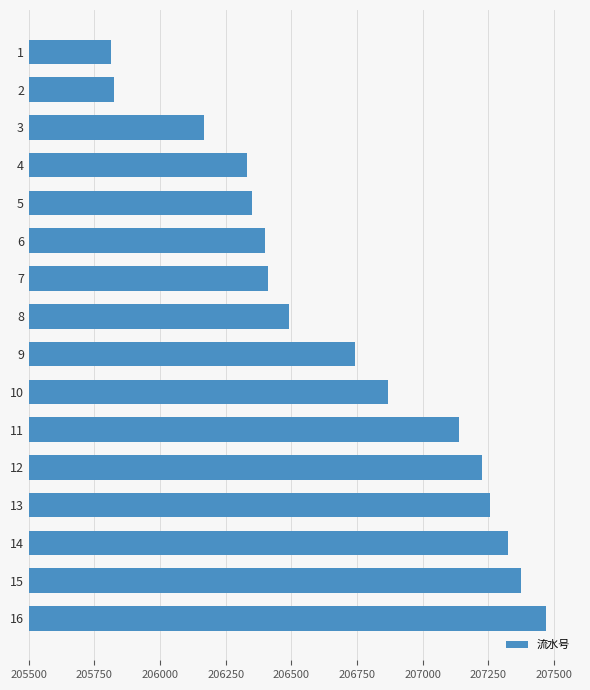

What is the value of the 9th bar from the top?

206743